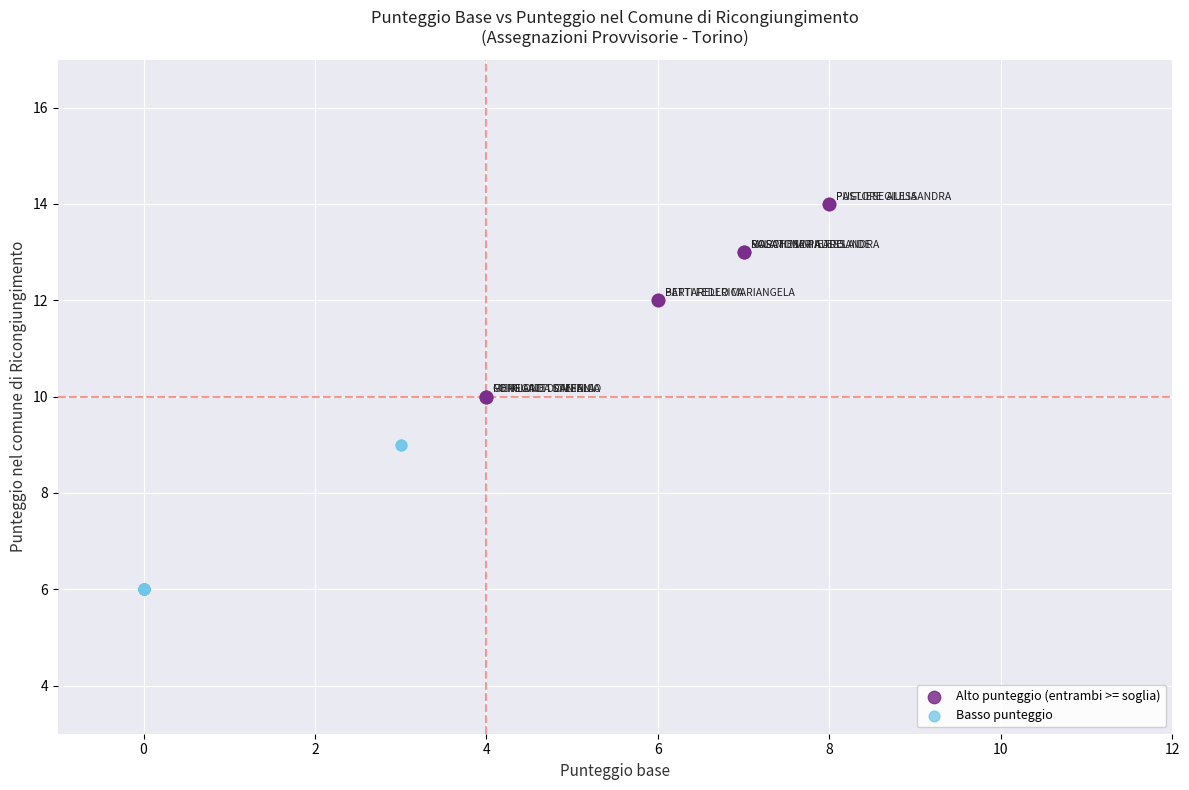

Which series contains the lowest Y value?

Basso punteggio